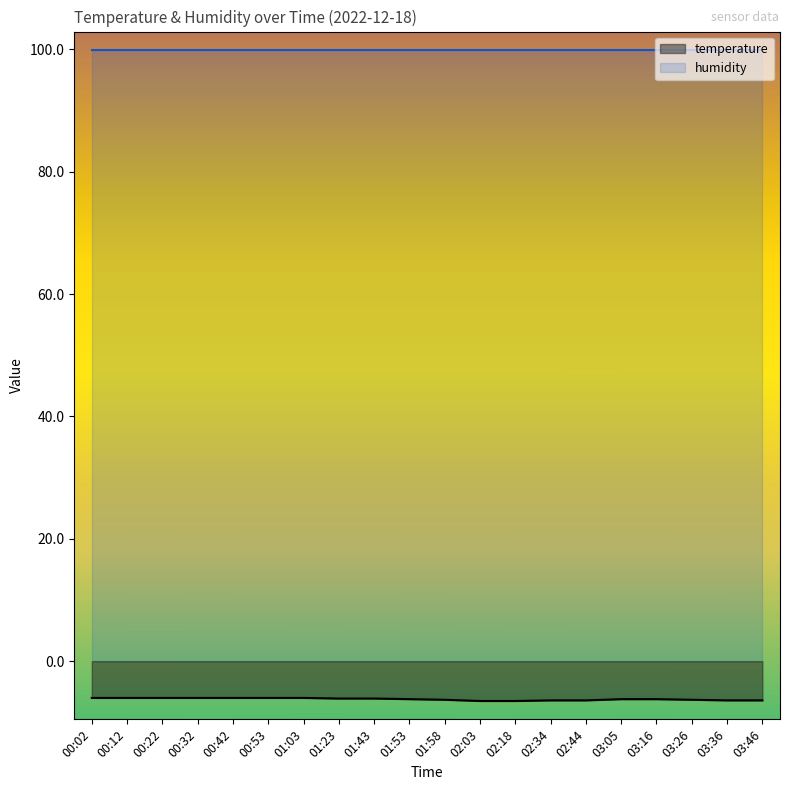

What value does the data have at 00:22?

-6.0